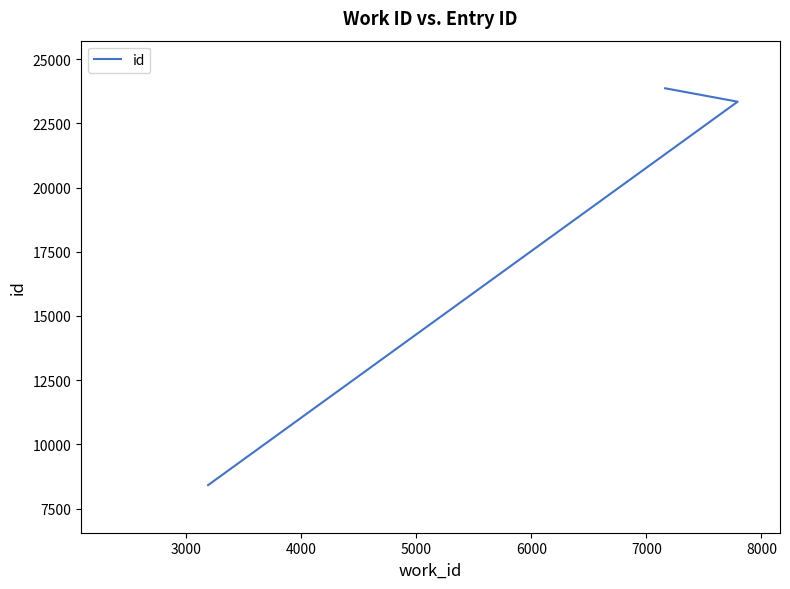

Reading left to right, extract all data points from this chart.

8414	23341	23863